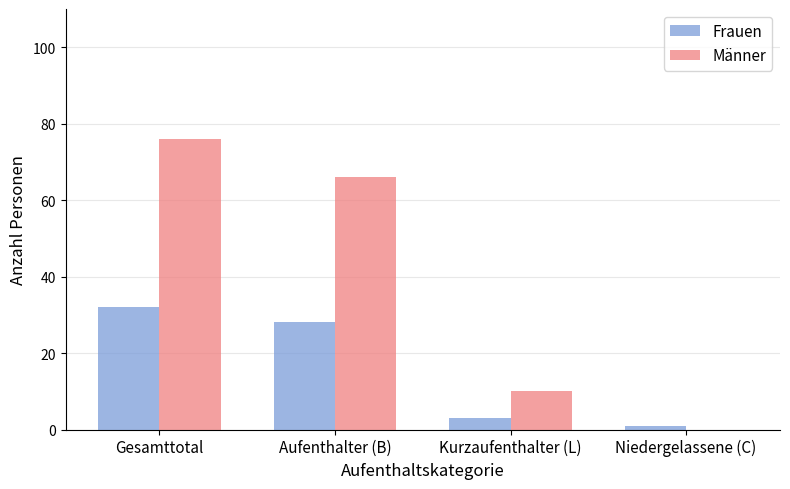

The value of Männer at Kurzaufenthalter (L) is 10. True or false?

True